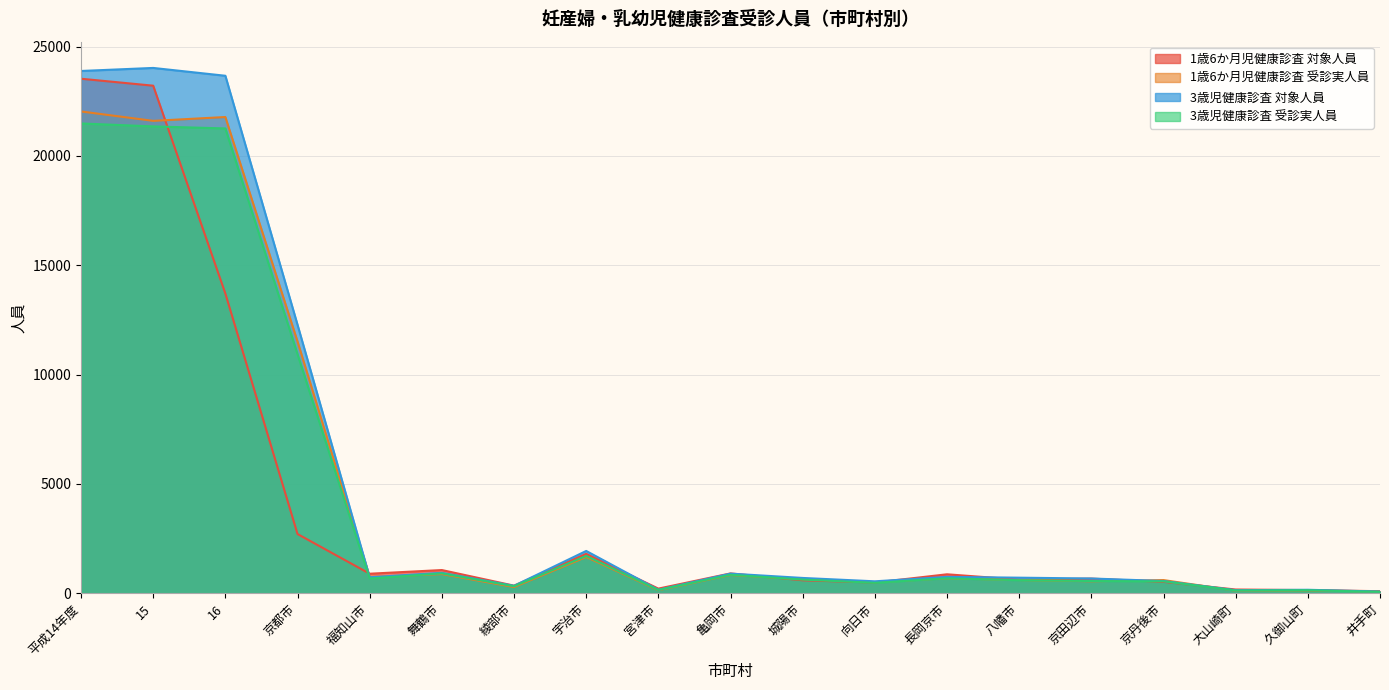

How many intersections are there between 3歳児健康診査 対象人員 and 1歳6か月児健康診査 受診実人員?

5